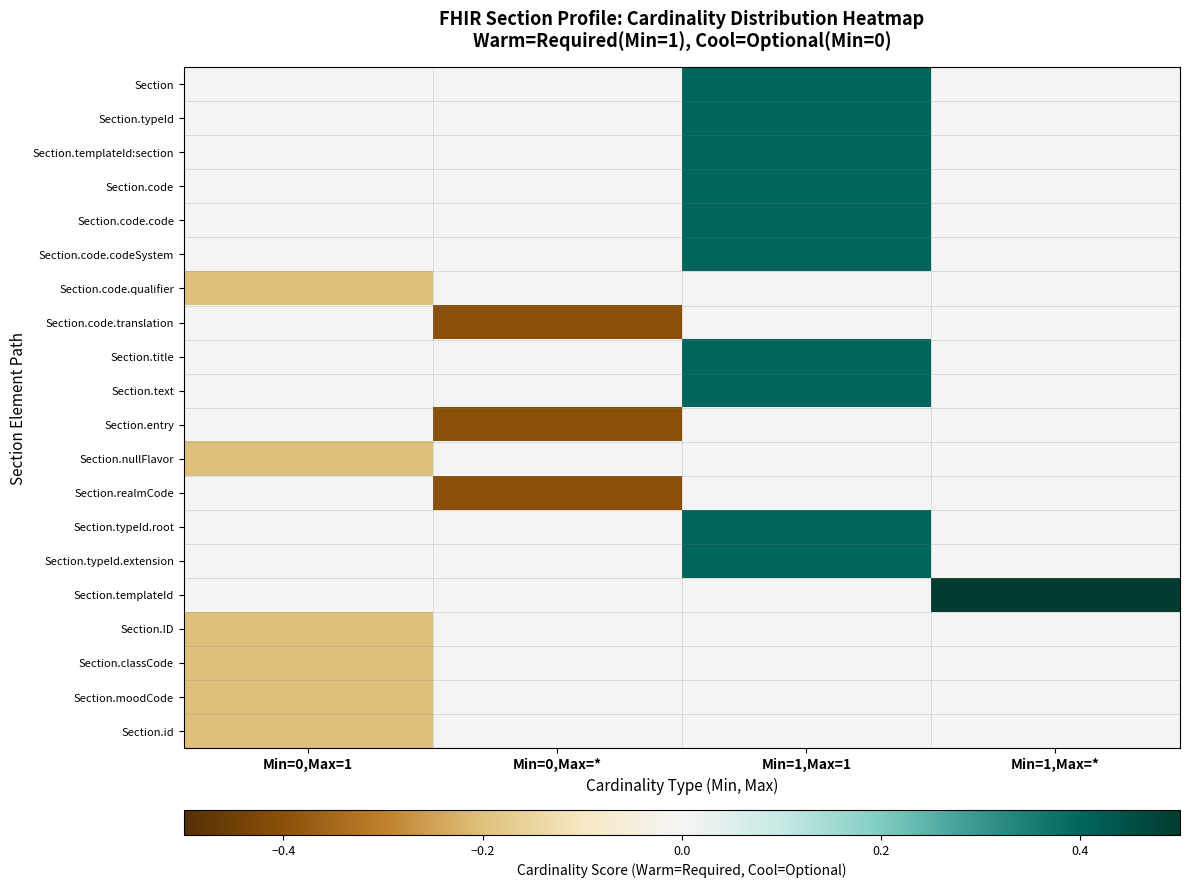

Reading left to right, what are all the values shown in this chart?

Section: Min=0,Max=1=-0.0	Min=0,Max=*=-0.0	Min=1,Max=1=0.4	Min=1,Max=*=0.0
Section.typeId: Min=0,Max=1=-0.0	Min=0,Max=*=-0.0	Min=1,Max=1=0.4	Min=1,Max=*=0.0
Section.templateId:section: Min=0,Max=1=-0.0	Min=0,Max=*=-0.0	Min=1,Max=1=0.4	Min=1,Max=*=0.0
Section.code: Min=0,Max=1=-0.0	Min=0,Max=*=-0.0	Min=1,Max=1=0.4	Min=1,Max=*=0.0
Section.code.code: Min=0,Max=1=-0.0	Min=0,Max=*=-0.0	Min=1,Max=1=0.4	Min=1,Max=*=0.0
Section.code.codeSystem: Min=0,Max=1=-0.0	Min=0,Max=*=-0.0	Min=1,Max=1=0.4	Min=1,Max=*=0.0
Section.code.qualifier: Min=0,Max=1=-0.2	Min=0,Max=*=-0.0	Min=1,Max=1=0.0	Min=1,Max=*=0.0
Section.code.translation: Min=0,Max=1=-0.0	Min=0,Max=*=-0.4	Min=1,Max=1=0.0	Min=1,Max=*=0.0
Section.title: Min=0,Max=1=-0.0	Min=0,Max=*=-0.0	Min=1,Max=1=0.4	Min=1,Max=*=0.0
Section.text: Min=0,Max=1=-0.0	Min=0,Max=*=-0.0	Min=1,Max=1=0.4	Min=1,Max=*=0.0
Section.entry: Min=0,Max=1=-0.0	Min=0,Max=*=-0.4	Min=1,Max=1=0.0	Min=1,Max=*=0.0
Section.nullFlavor: Min=0,Max=1=-0.2	Min=0,Max=*=-0.0	Min=1,Max=1=0.0	Min=1,Max=*=0.0
Section.realmCode: Min=0,Max=1=-0.0	Min=0,Max=*=-0.4	Min=1,Max=1=0.0	Min=1,Max=*=0.0
Section.typeId.root: Min=0,Max=1=-0.0	Min=0,Max=*=-0.0	Min=1,Max=1=0.4	Min=1,Max=*=0.0
Section.typeId.extension: Min=0,Max=1=-0.0	Min=0,Max=*=-0.0	Min=1,Max=1=0.4	Min=1,Max=*=0.0
Section.templateId: Min=0,Max=1=-0.0	Min=0,Max=*=-0.0	Min=1,Max=1=0.0	Min=1,Max=*=0.5
Section.ID: Min=0,Max=1=-0.2	Min=0,Max=*=-0.0	Min=1,Max=1=0.0	Min=1,Max=*=0.0
Section.classCode: Min=0,Max=1=-0.2	Min=0,Max=*=-0.0	Min=1,Max=1=0.0	Min=1,Max=*=0.0
Section.moodCode: Min=0,Max=1=-0.2	Min=0,Max=*=-0.0	Min=1,Max=1=0.0	Min=1,Max=*=0.0
Section.id: Min=0,Max=1=-0.2	Min=0,Max=*=-0.0	Min=1,Max=1=0.0	Min=1,Max=*=0.0